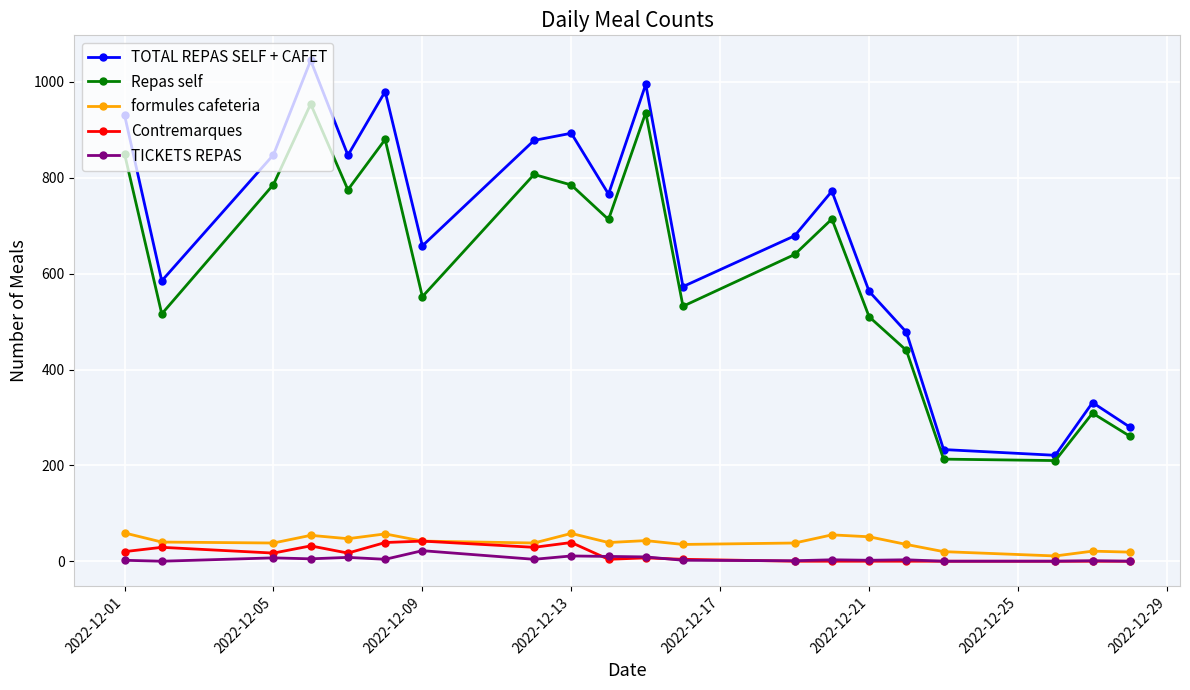

Which series has the largest range (max minus min)?

TOTAL REPAS SELF + CAFET